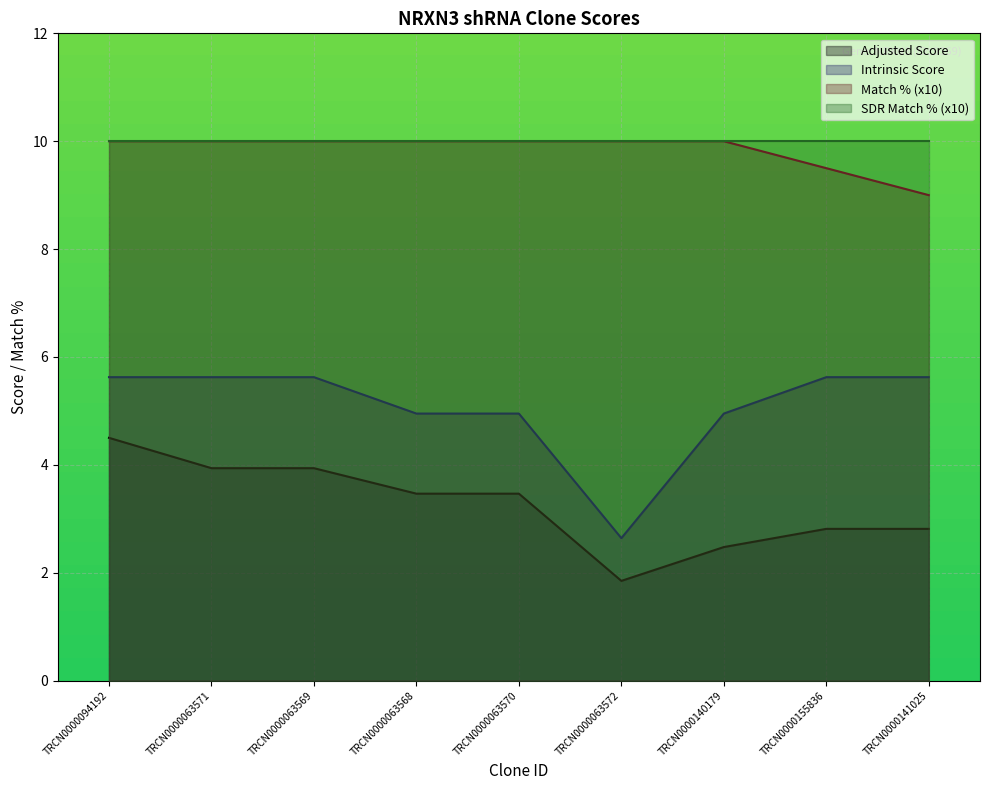

Reading right to left, extract all data points from this chart.

Adjusted Score: 2.8	2.8	2.5	1.8	3.5	3.5	3.9	3.9	4.5
Match %: 9.0	9.5	10.0	10.0	10.0	10.0	10.0	10.0	10.0
Intrinsic Score: 5.6	5.6	5.0	2.6	5.0	5.0	5.6	5.6	5.6